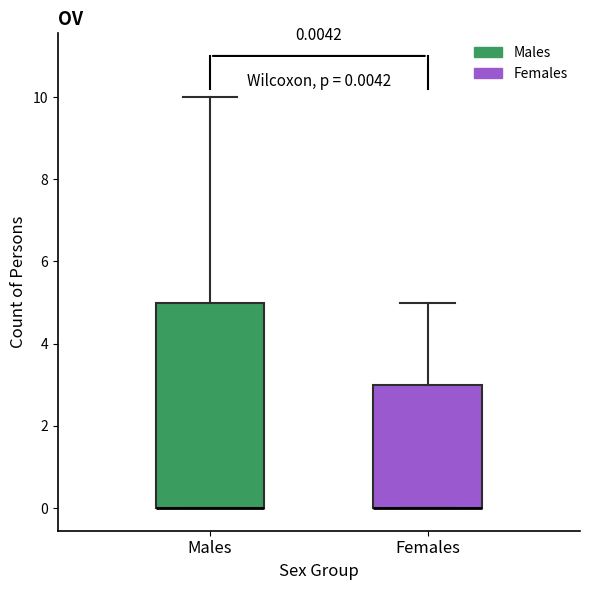

Comparing the boxes themselves (not the whiskers), which one is the tallest?

Males